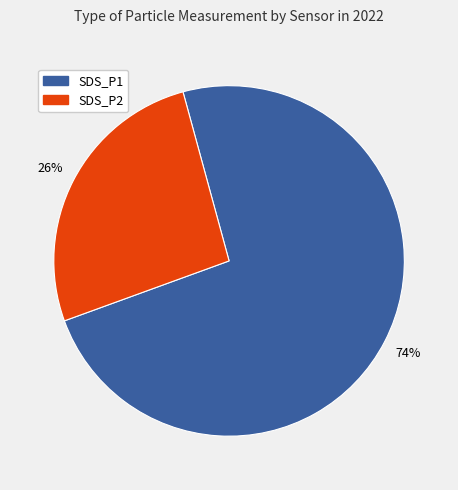

To the nearest percent, what is the average slice percentage?

50%